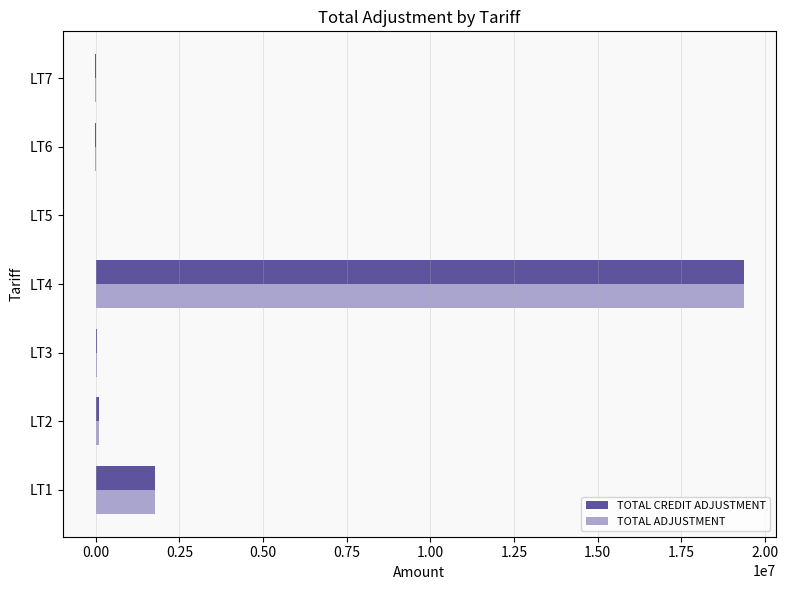

What is the highest value of the TOTAL CREDIT ADJUSTMENT series?

19358401.8